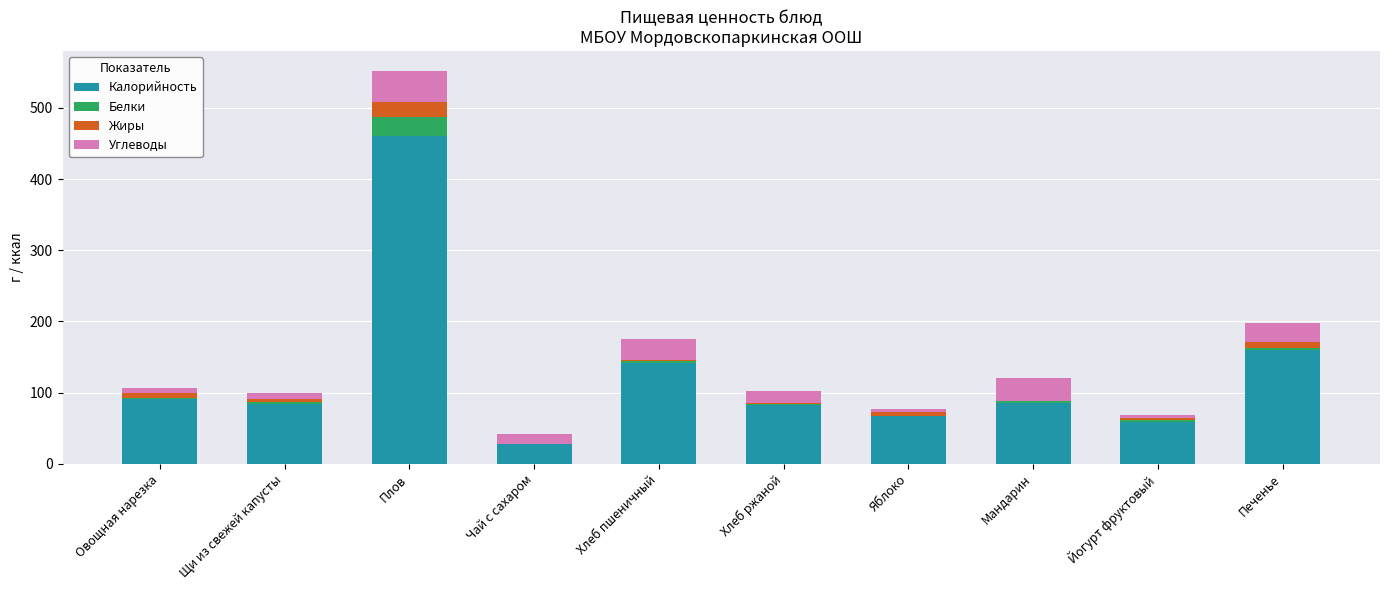

At which label does Калорийность reach its peak?

Плов